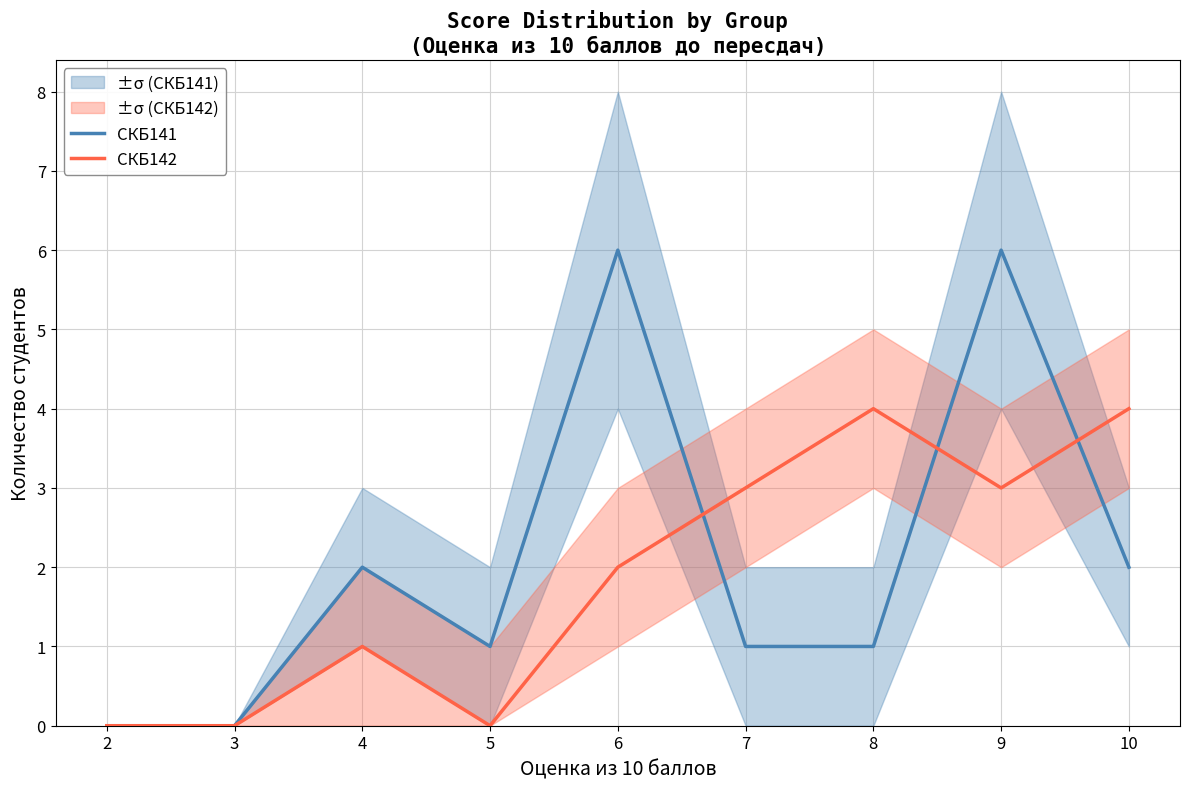

How many interior local valleys does the СКБ142 series have?

2